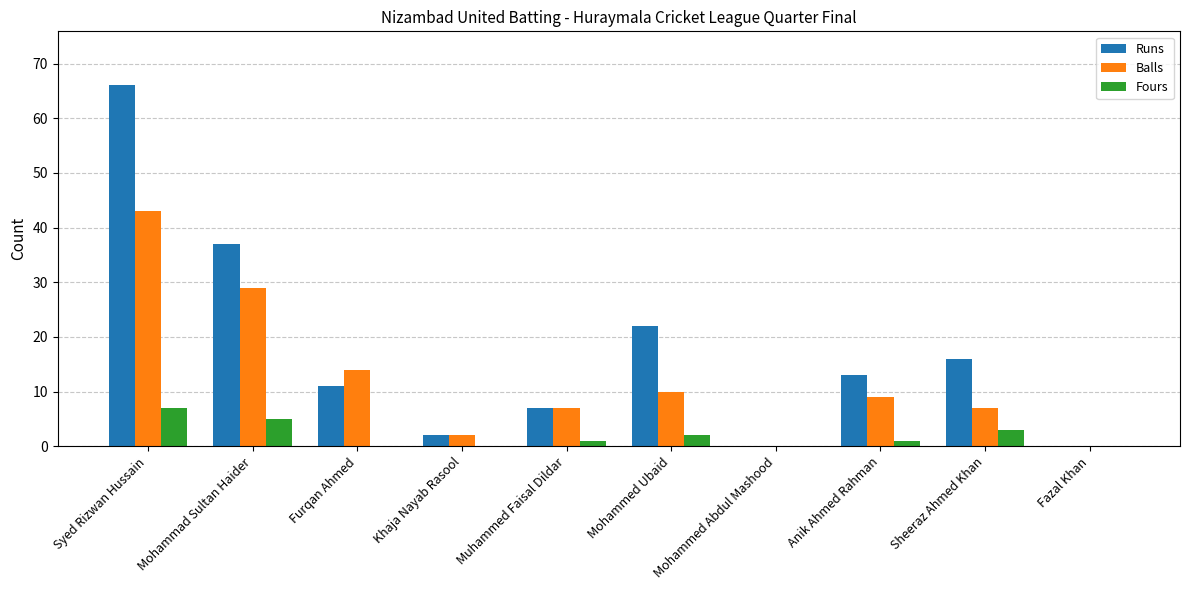

What is the sum of all Runs values?

174